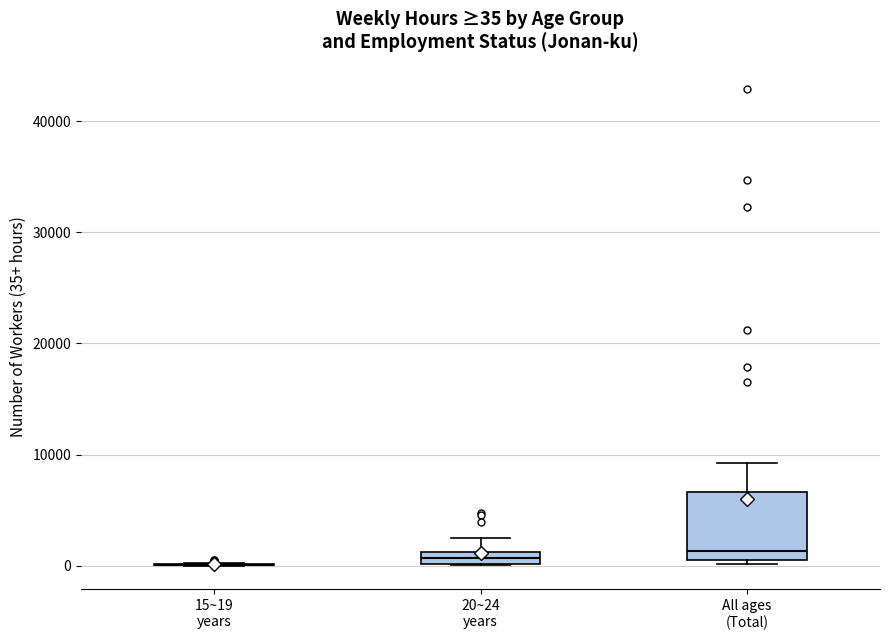

Comparing the boxes themselves (not the whiskers), which one is the tallest?

All ages (Total)